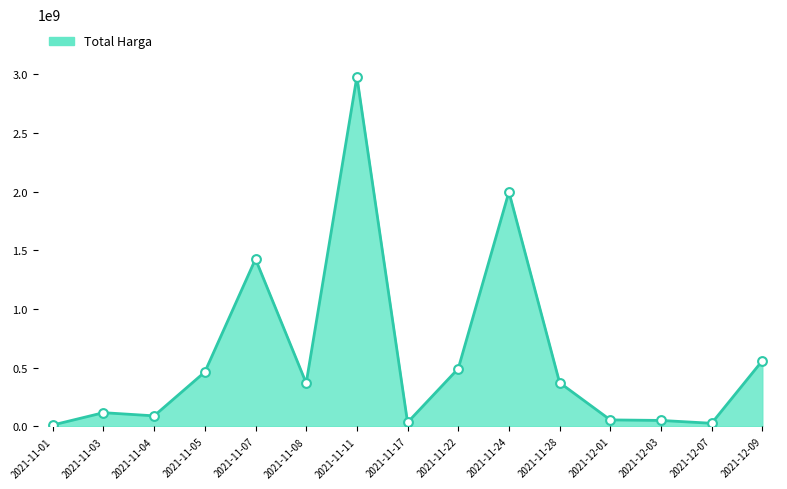

Which has a higher value, 2021-11-01 or 2021-11-22?

2021-11-22